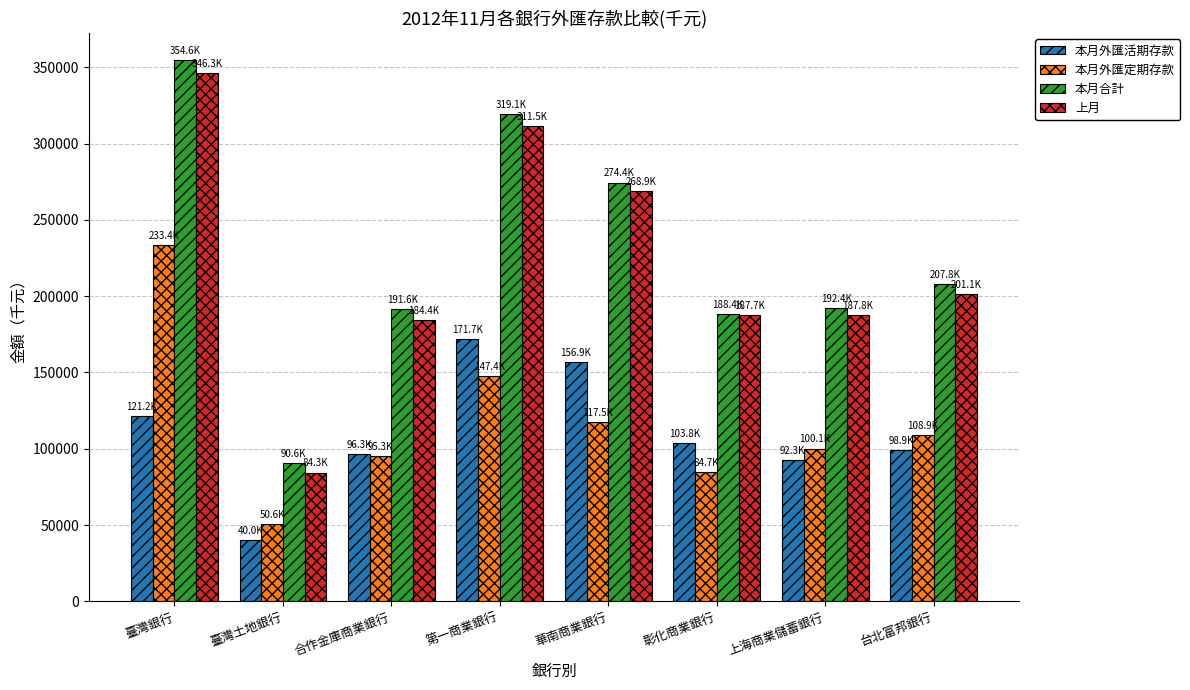

Which category has the lowest value in the 上月 series?

臺灣土地銀行